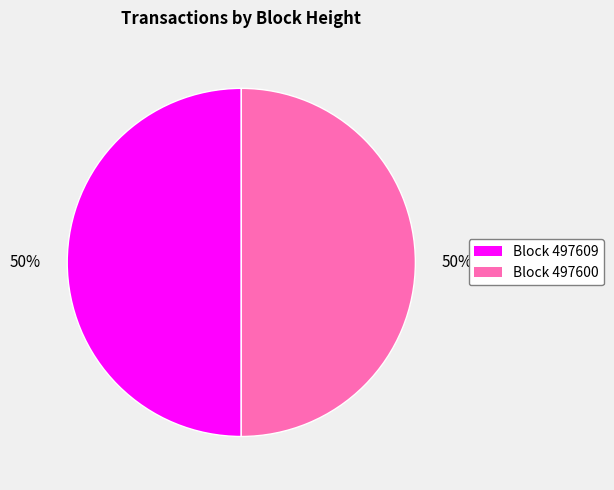

How many segments does this pie chart have?

2